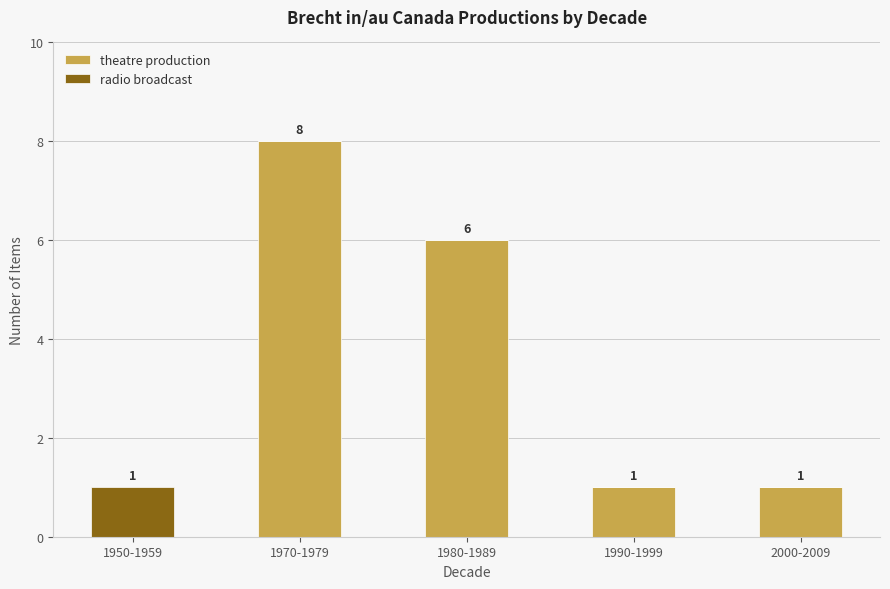

Are the bars grouped side by side (vs. stacked)?

No